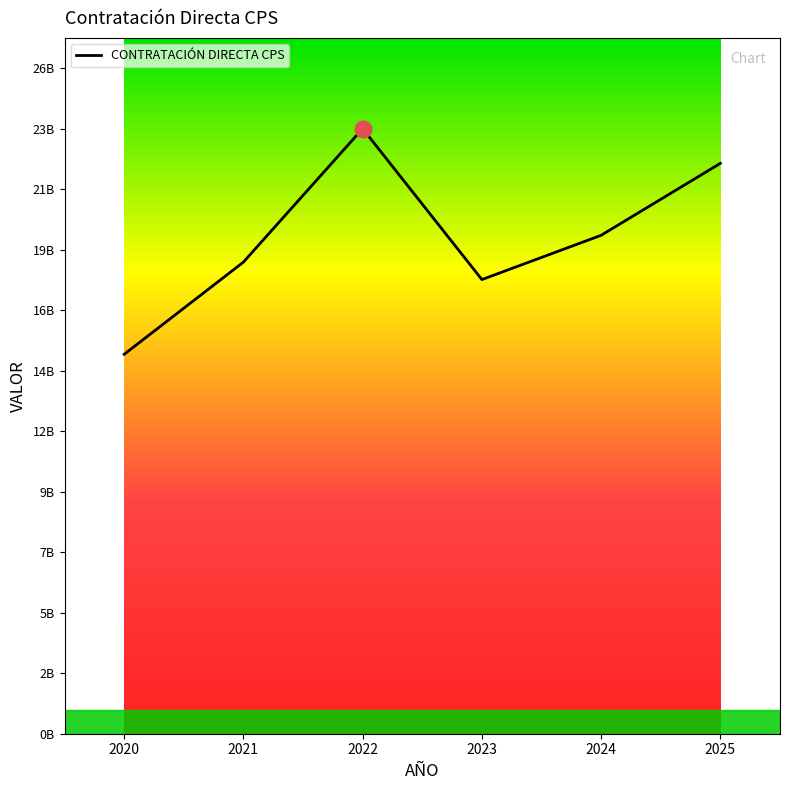

Does the chart have visible grid lines?

No